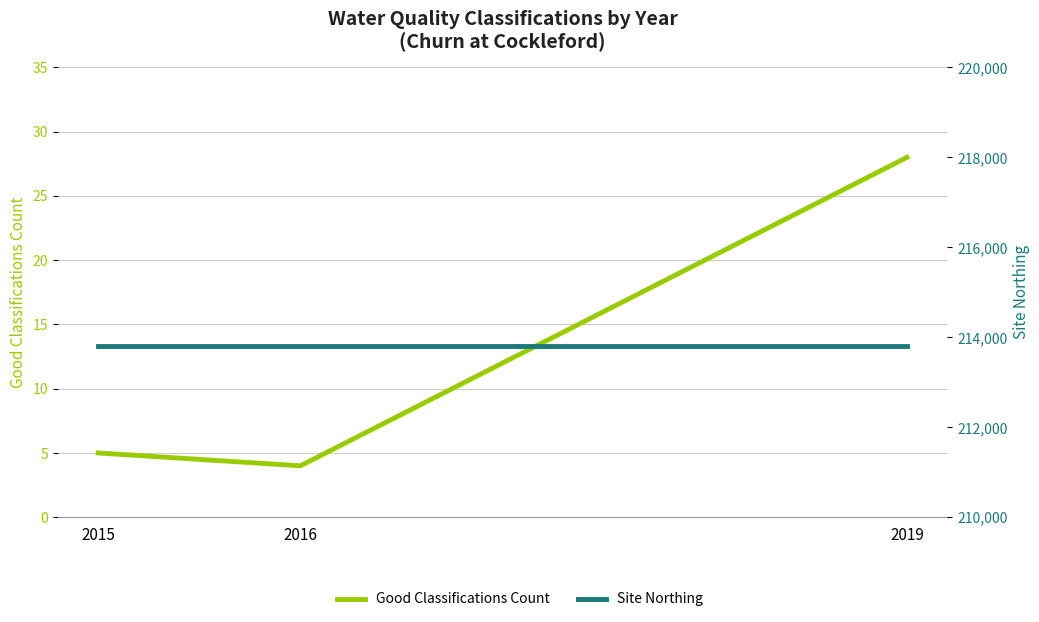

At which category is the sum across all series the highest?

2019